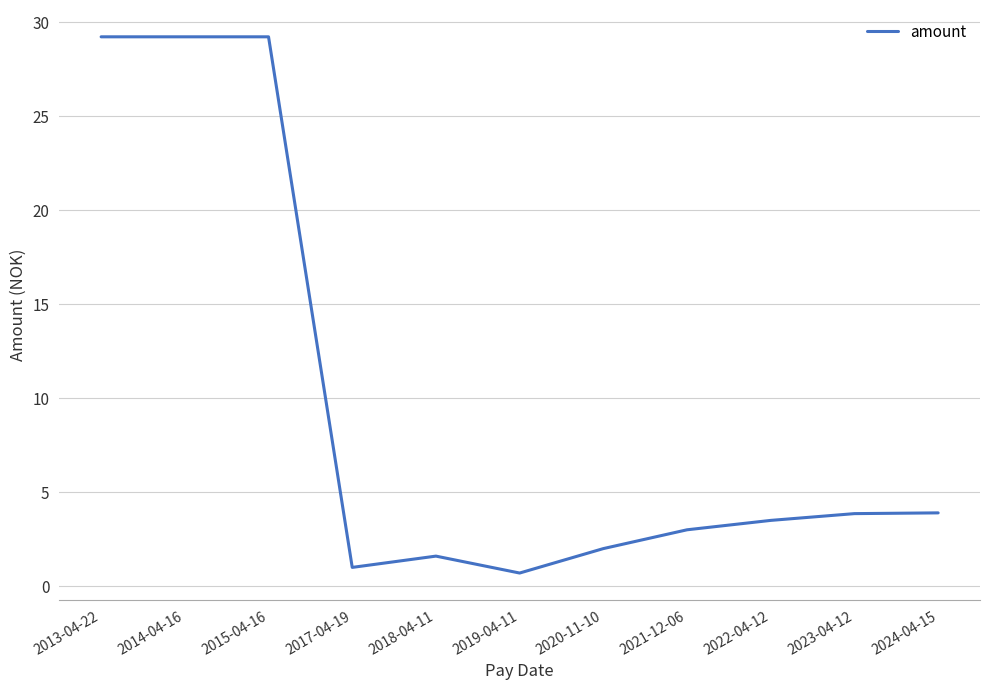

Read the value at 2014-04-16.

29.2